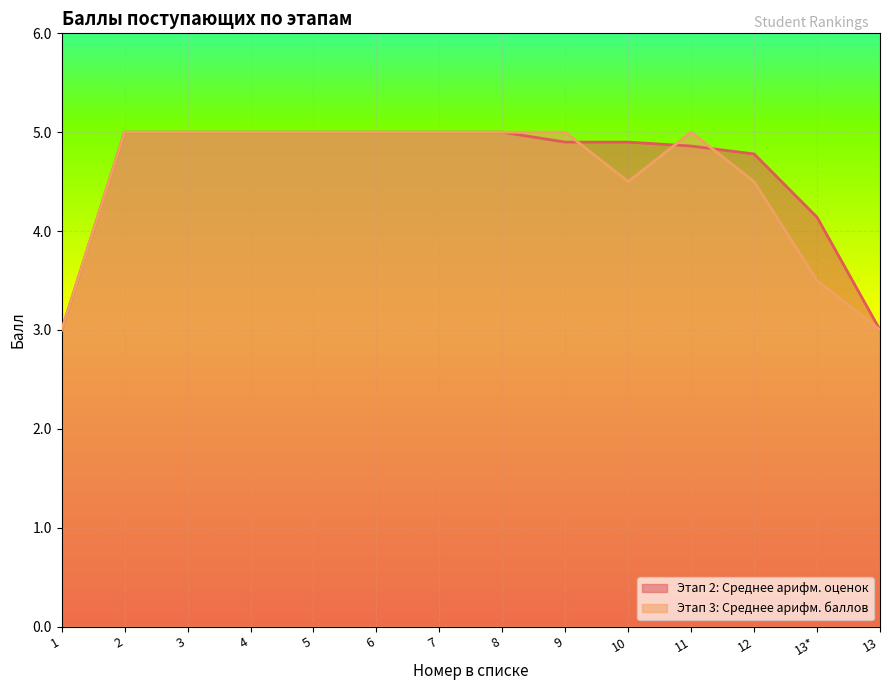

Between 1 and 3, which series saw the biggest shift?

Этап 2: Среднее арифм. оценок